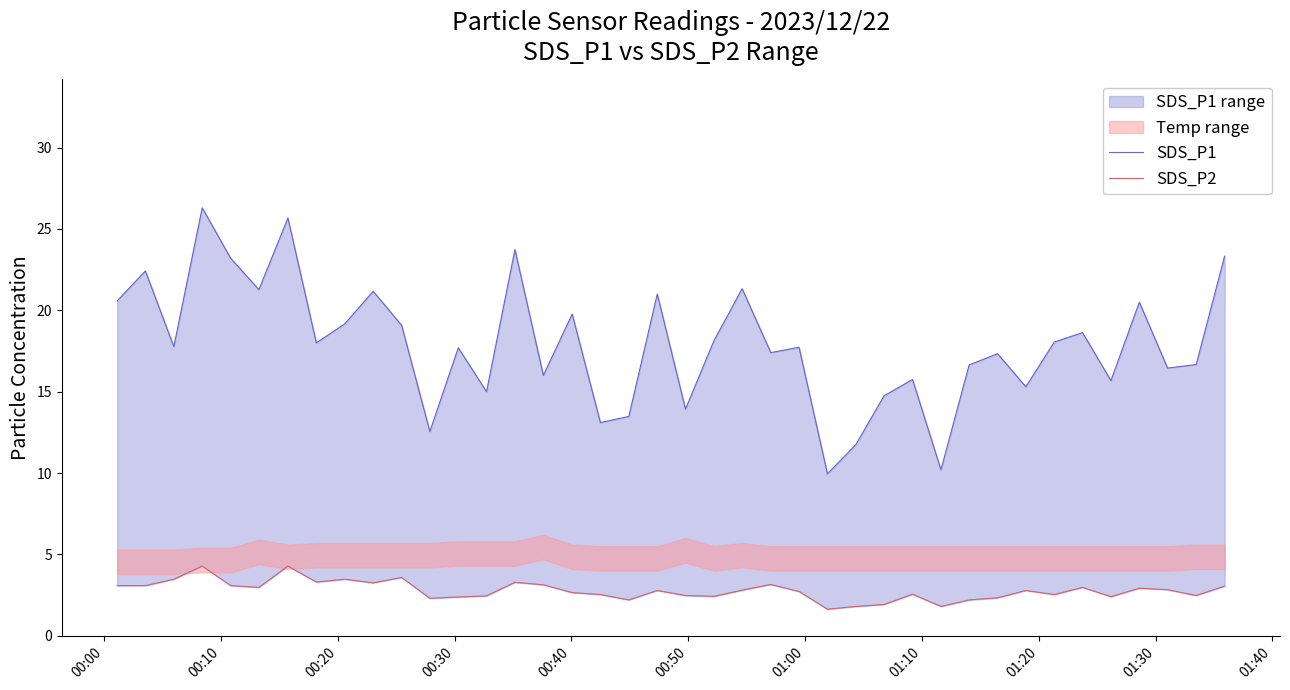

In SDS_P2, how many points are higher than both neighbors (excluding endpoints)?

11